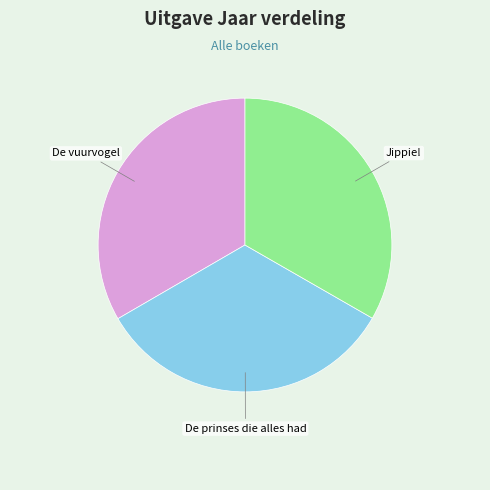

True or false: Jippie! accounts for 33% of the total.

True